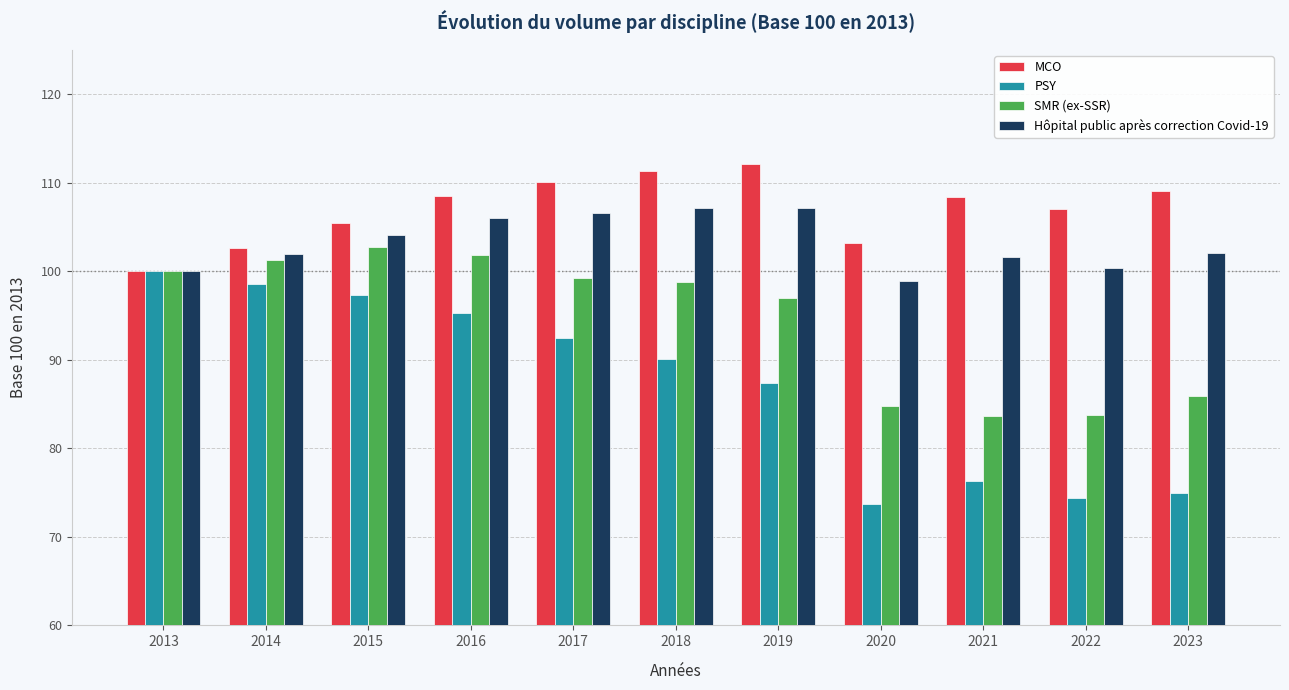

Are the bars horizontal?

No